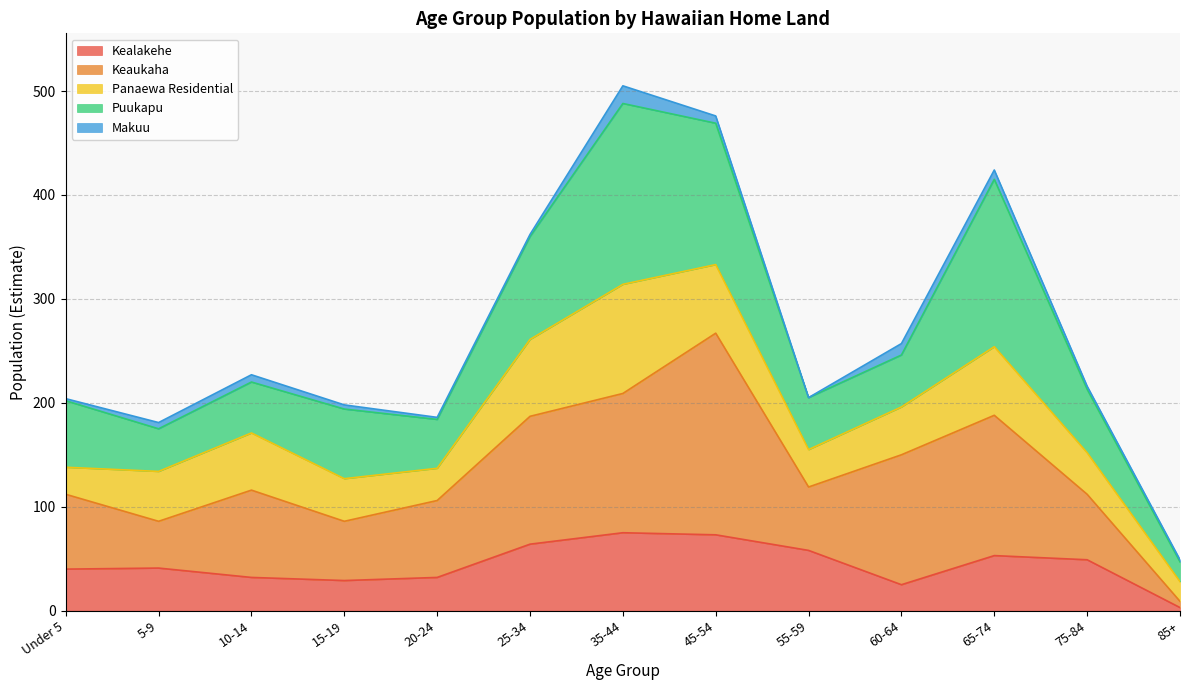

What is the value of the Kealakehe point at the 4th from the left?

29